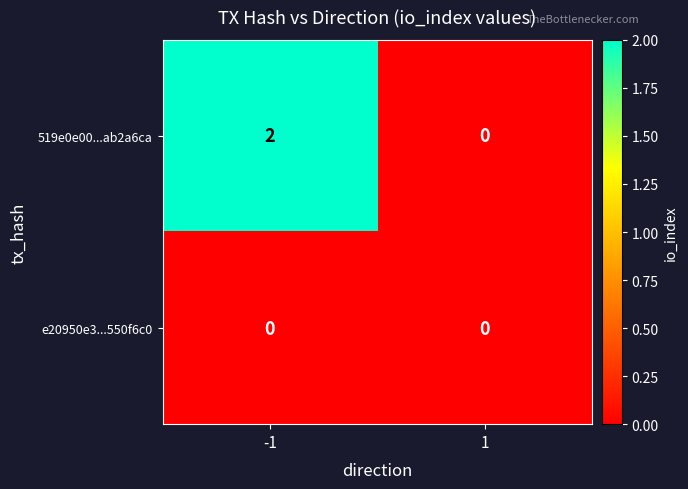

At which category is the sum across all series the highest?

-1